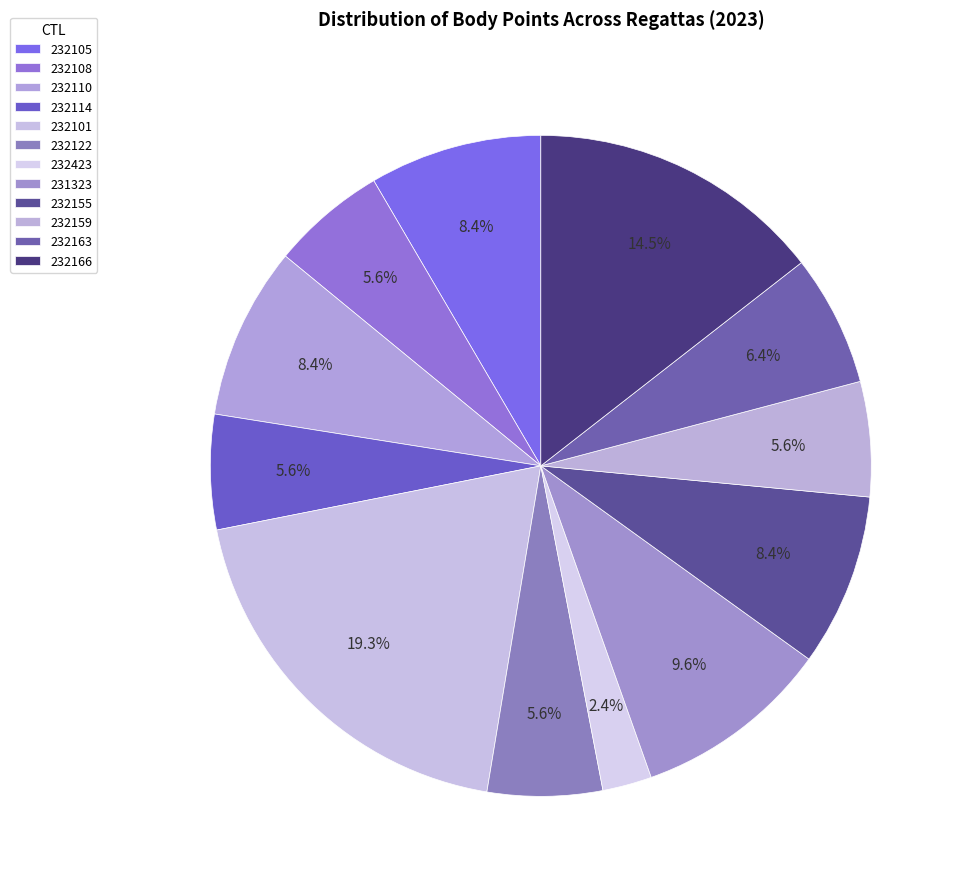

Rank the categories by value from highest to lowest.

232101, 232166, 231323, 232105, 232110, 232155, 232163, 232108, 232114, 232122, 232159, 232423